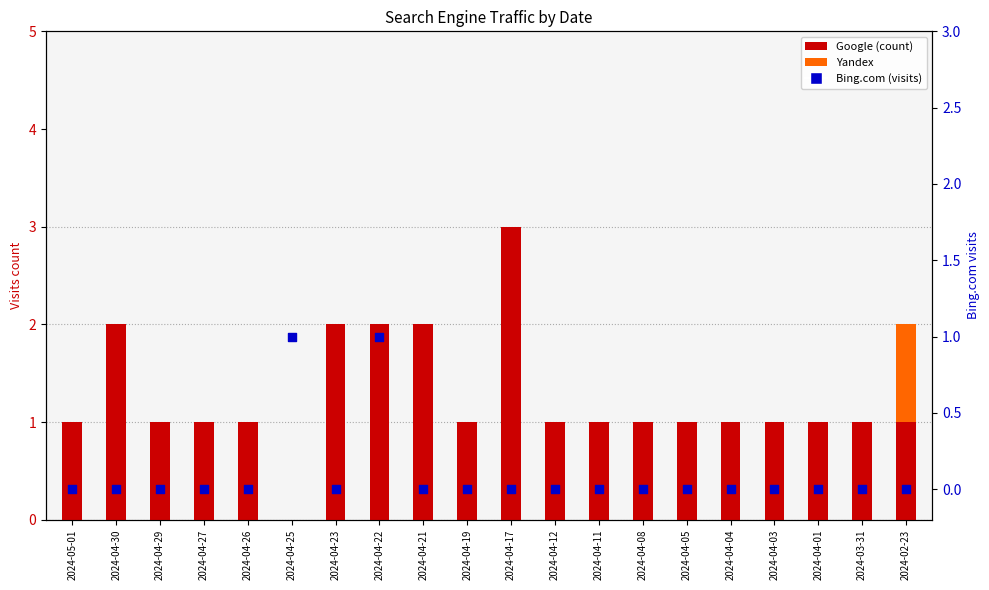

What is the total value across all series at 2024-04-17?

3